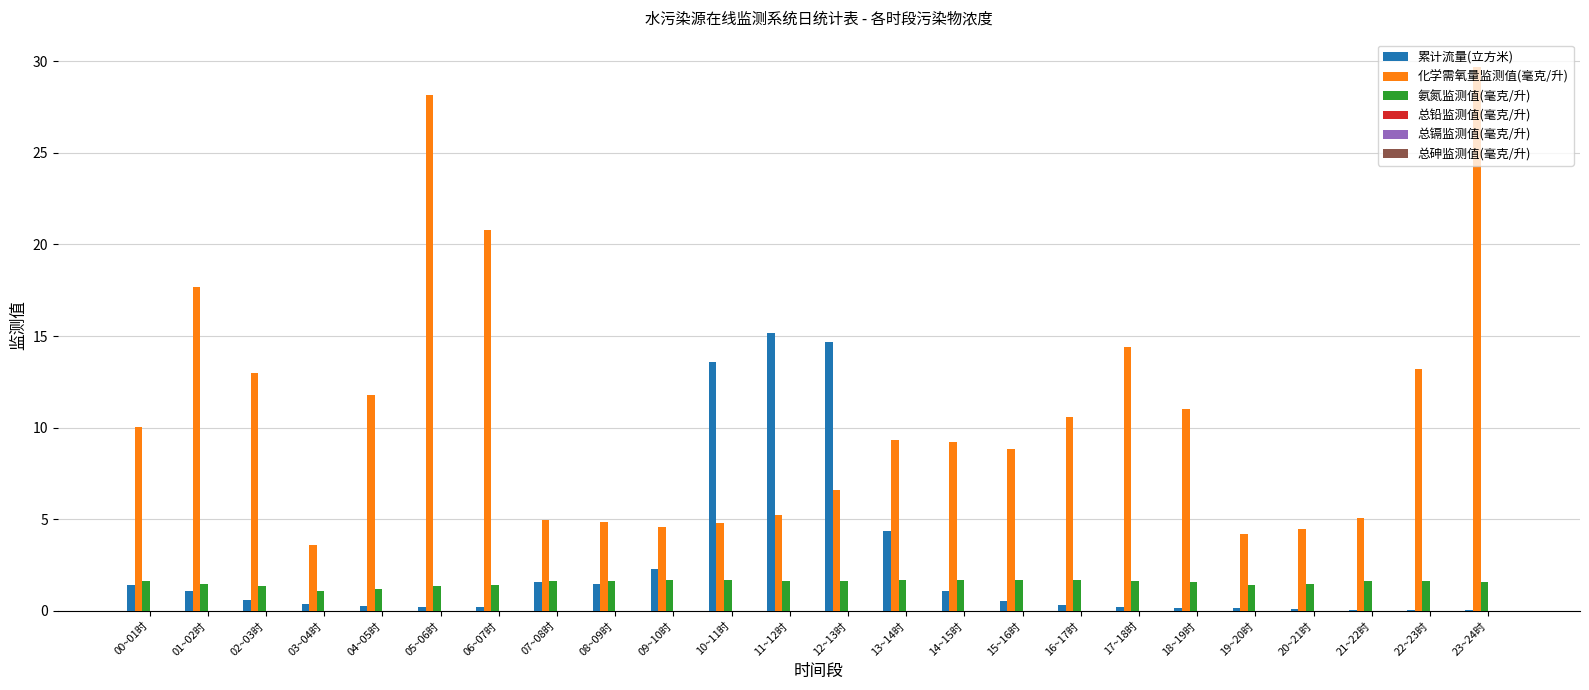

Which series has the largest range (max minus min)?

化学需氧量监测值(毫克/升)